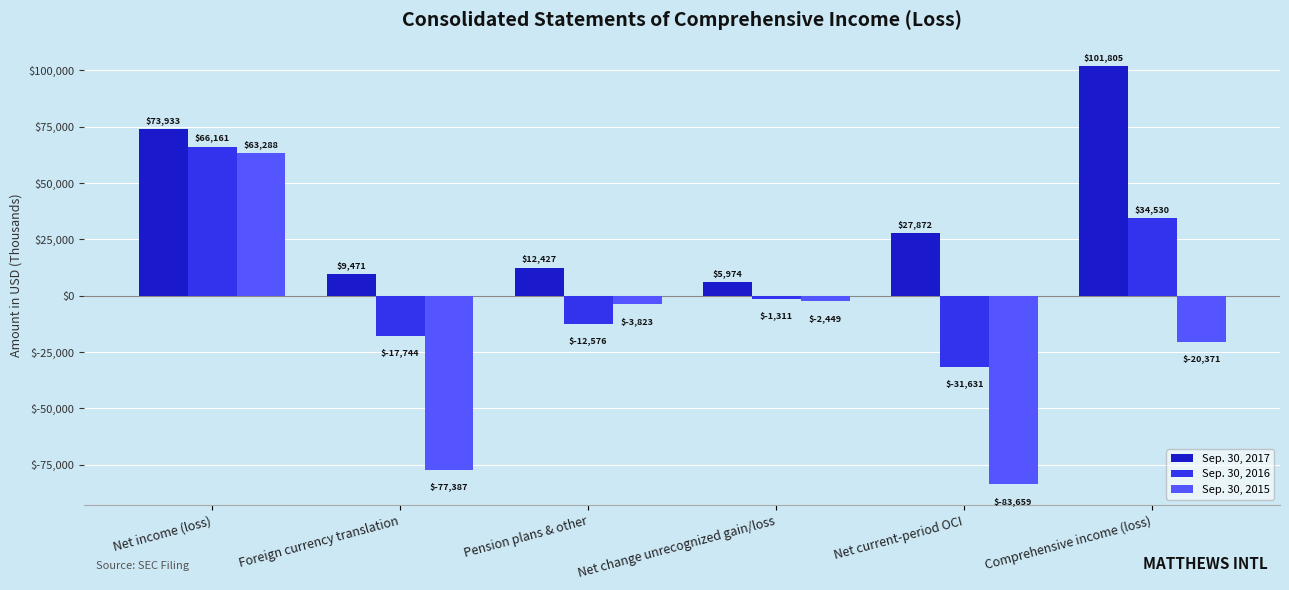

At which category is the sum across all series the highest?

Net income (loss)